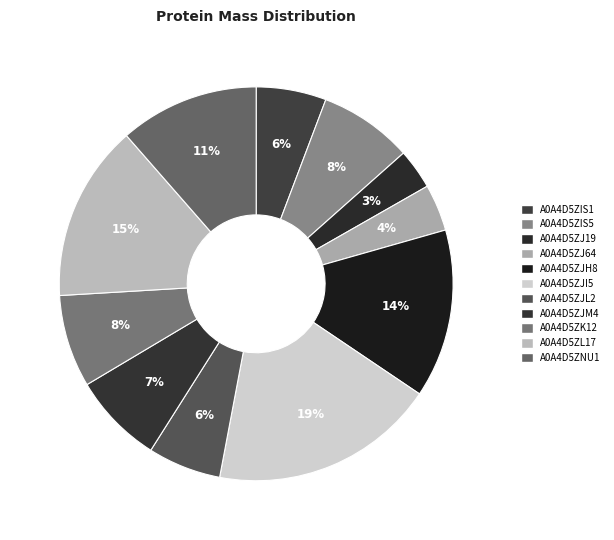

Is A0A4D5ZJ19 the majority of the pie?

No